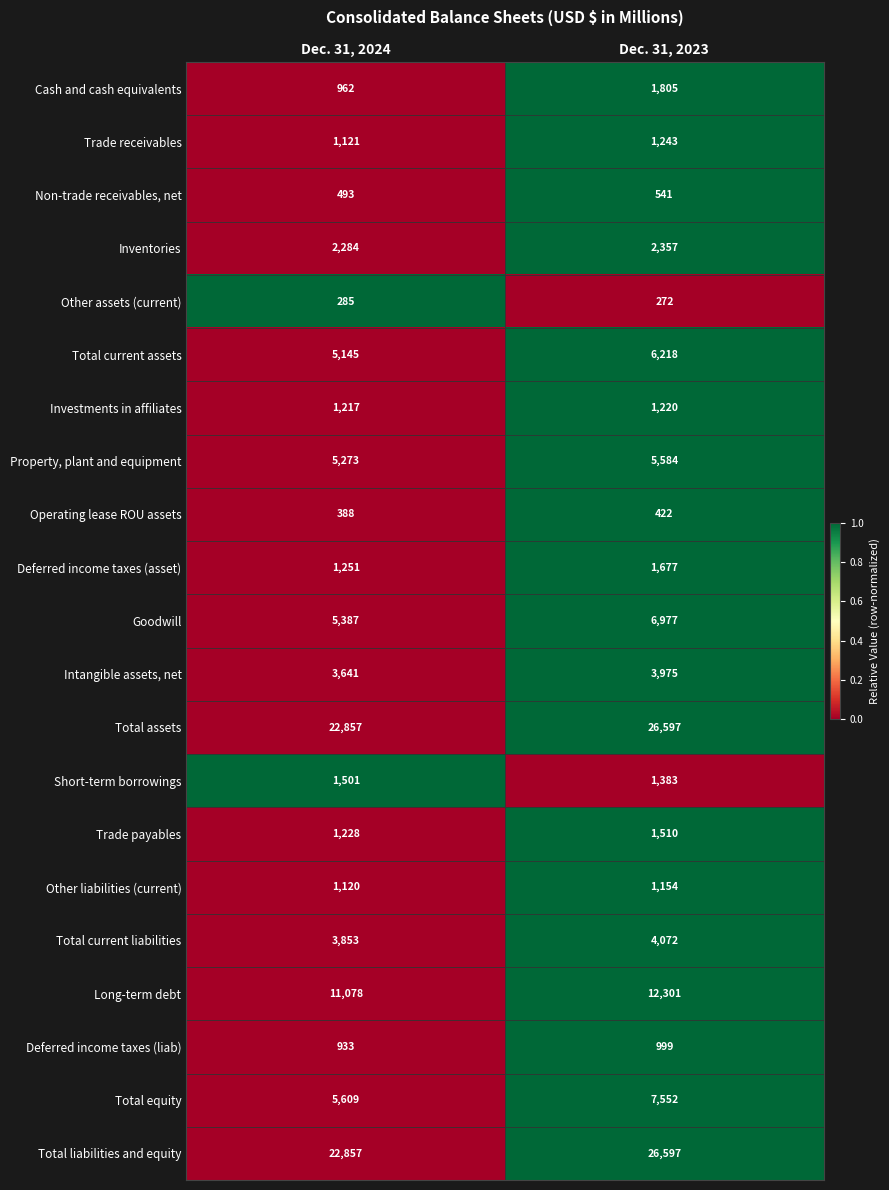

Is it true that Total equity equals 5609 at Dec. 31, 2024?

True